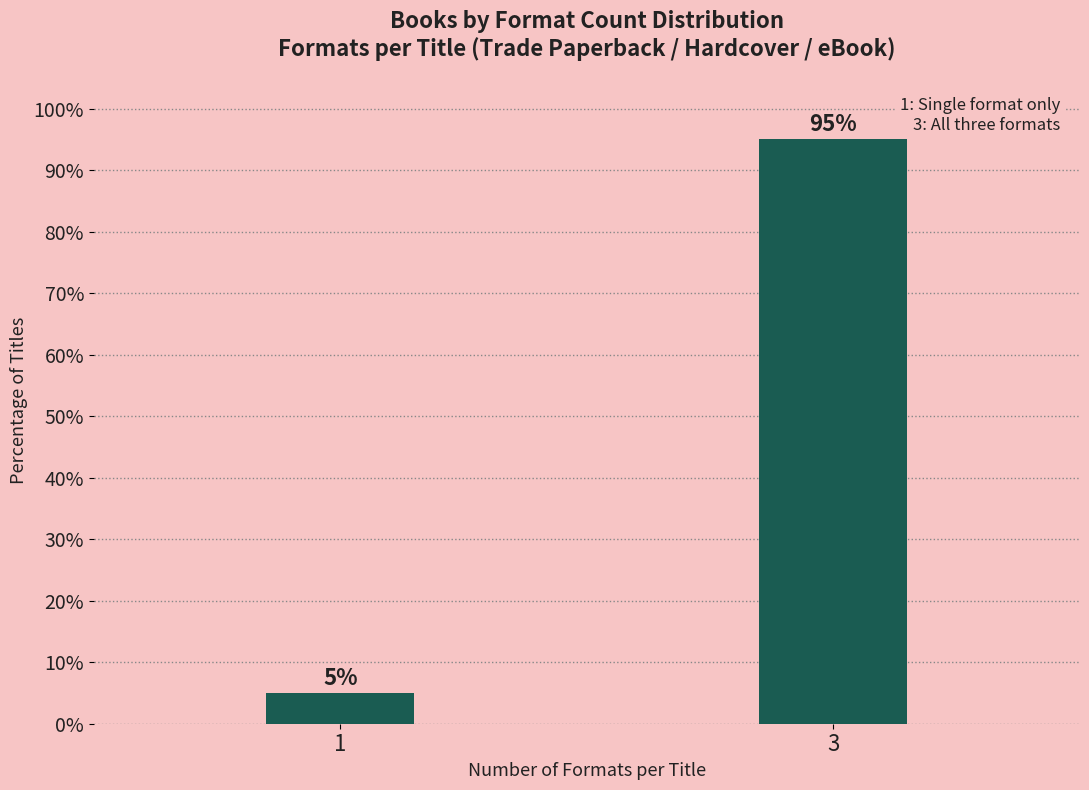

Reading left to right, what are all the values shown in this chart?

1=5	3=95